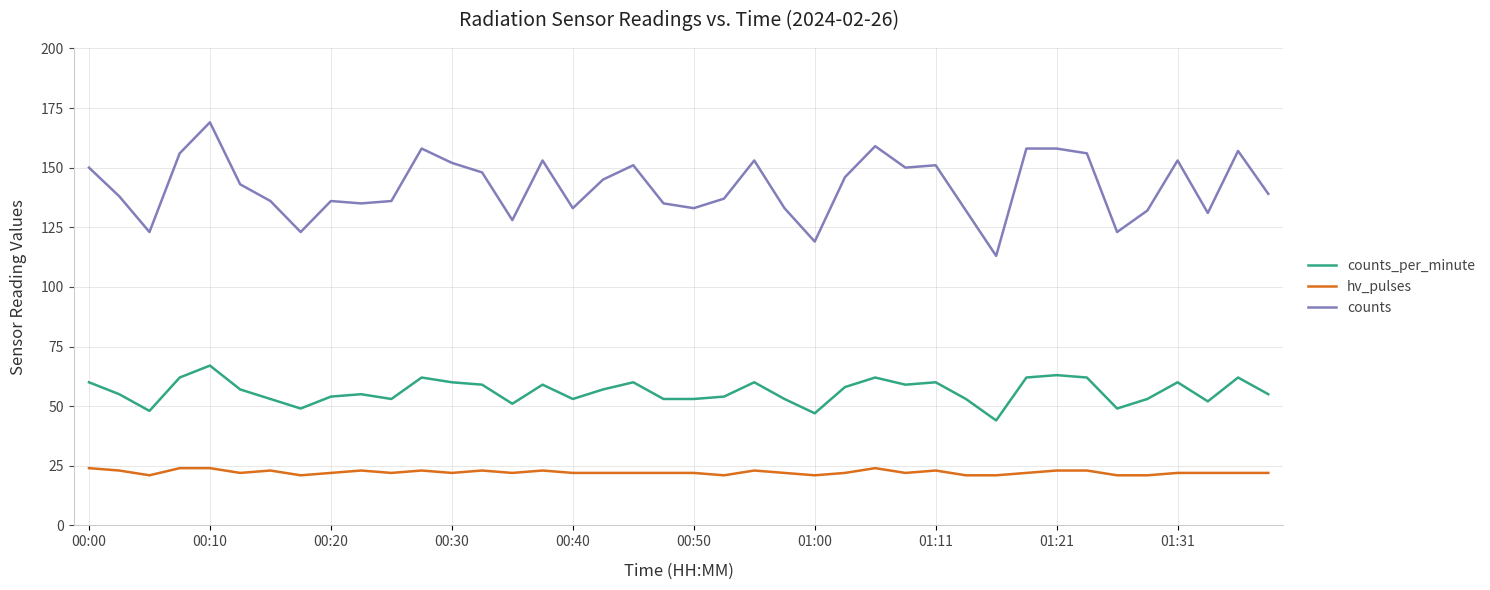

What is the difference between the maximum and second lowest values in the hv_pulses series?

3